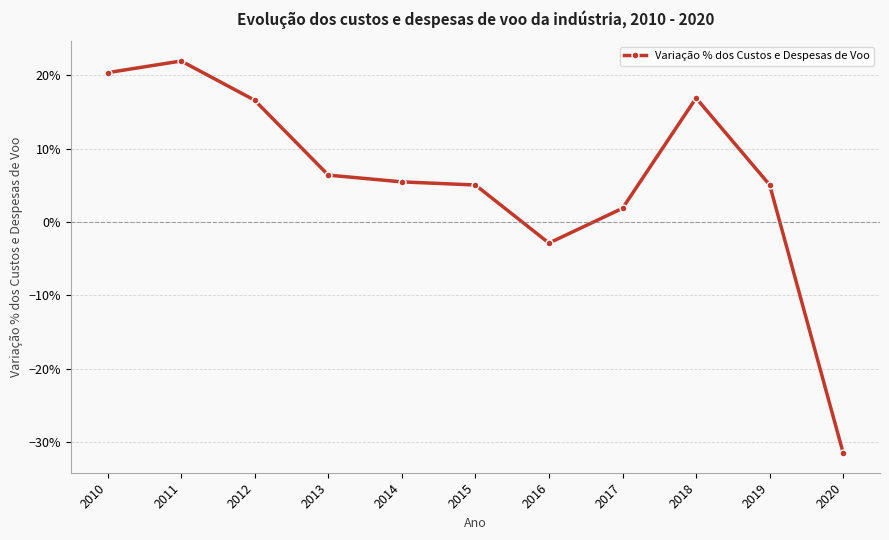

Which category has the lowest value across all series?

2020